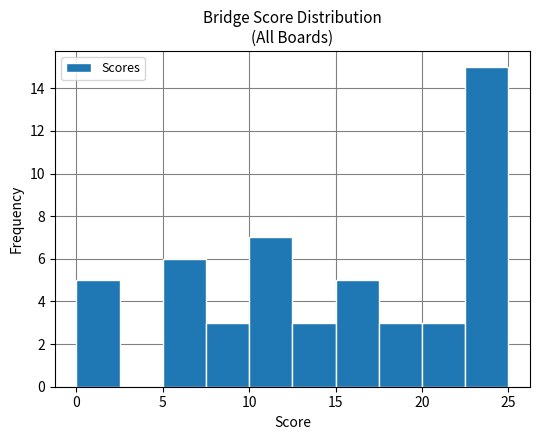

Reading left to right, transcribe this chart: for each bar, give the range it covers on the x-axis and its height. The values are not printed on the chart, so give them approximately, as read against the axis.

0.0 to 2.5: 5
2.5 to 5.0: 0
5.0 to 7.5: 6
7.5 to 10.0: 3
10.0 to 12.5: 7
12.5 to 15.0: 3
15.0 to 17.5: 5
17.5 to 20.0: 3
20.0 to 22.5: 3
22.5 to 25.0: 15